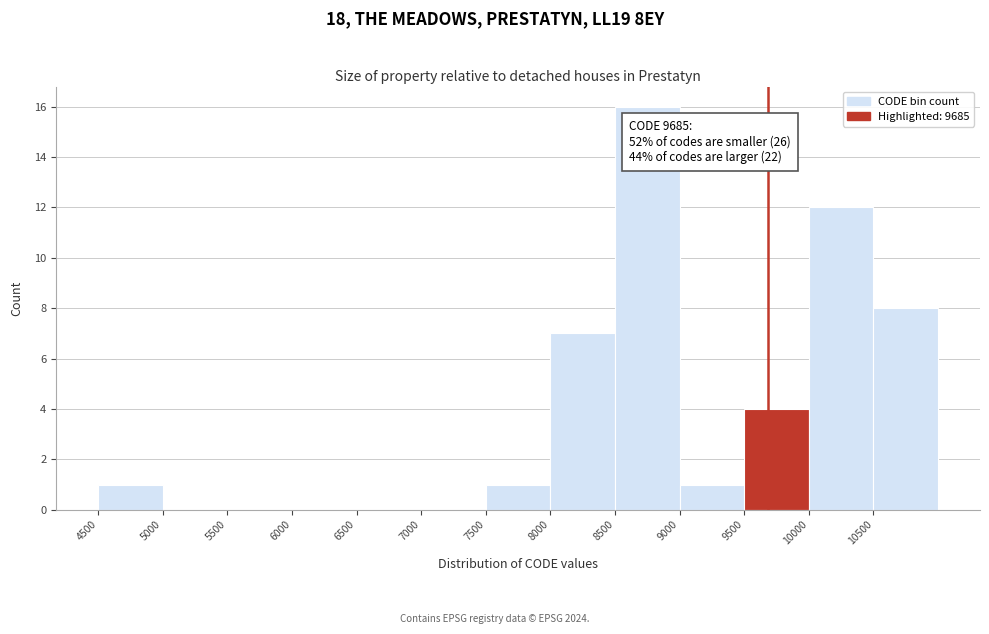

Over which range of the x-axis is the bar tallest?

8500 to 9000